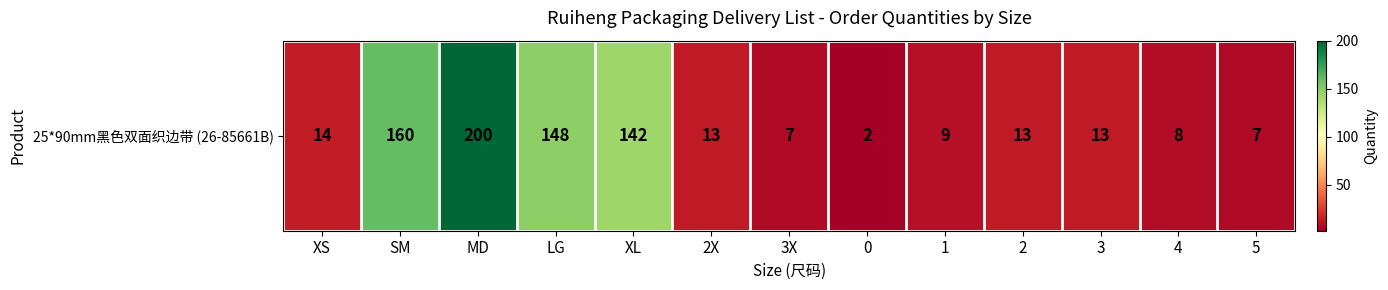

Rank the categories by value from lowest to highest.

0, 3X, 5, 4, 1, 2X, 2, 3, XS, XL, LG, SM, MD